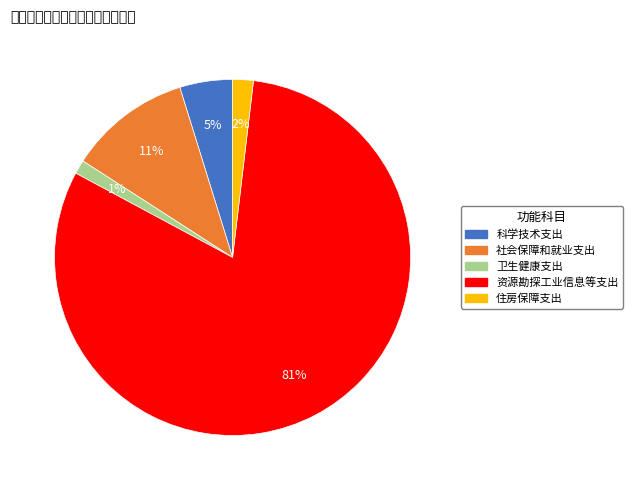

To the nearest percent, what percentage of the pie is 科学技术支出?

5%